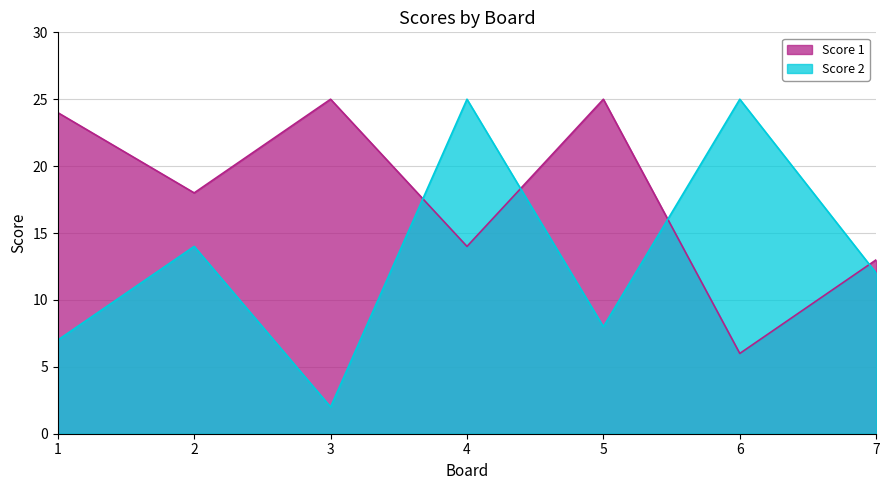

Does the chart have visible grid lines?

Yes